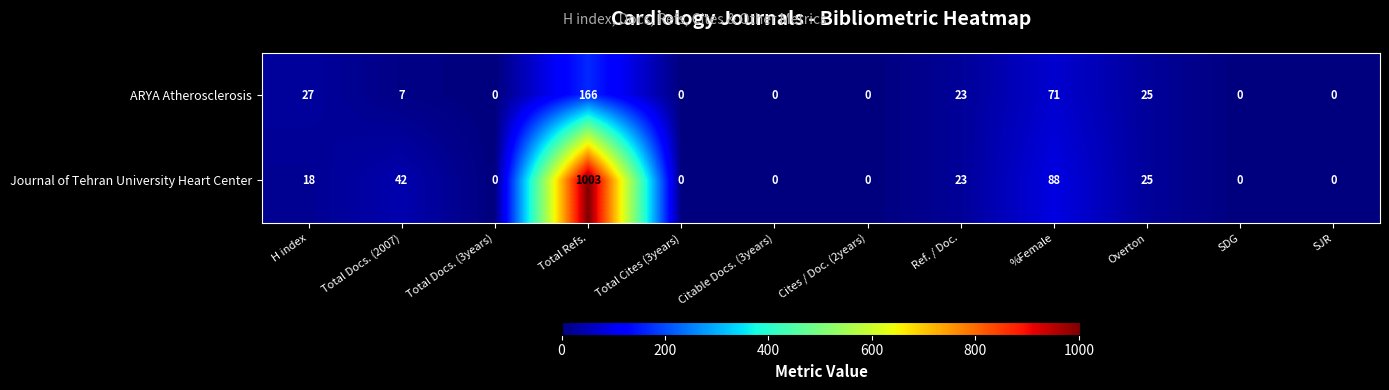

At which label does ARYA Atherosclerosis first exceed 7?

H index